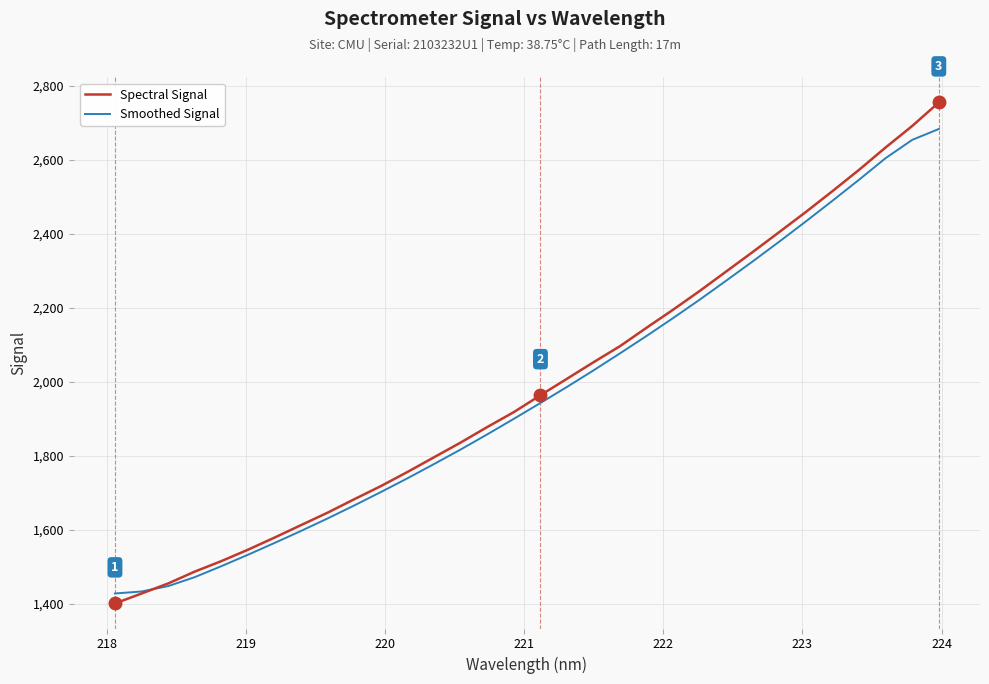

List the series in order of their peak value, highest first.

Spectral Signal, Smoothed Signal